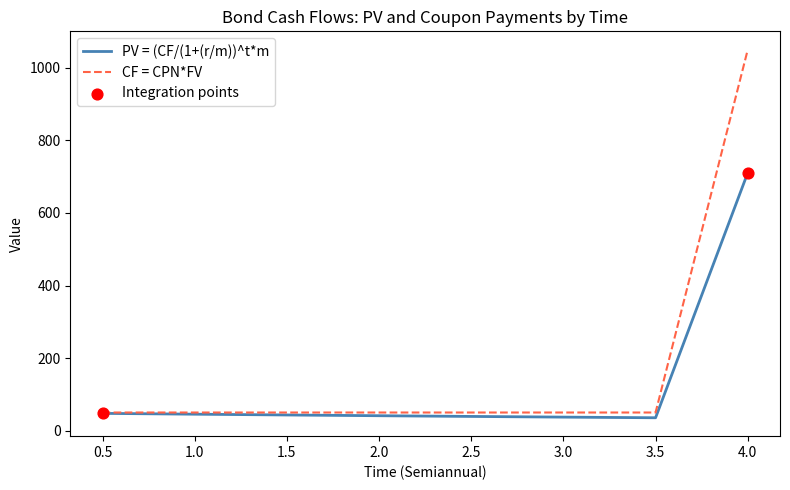

Between 2.0 and 4.0, which series saw the biggest shift?

CF = CPN*FV